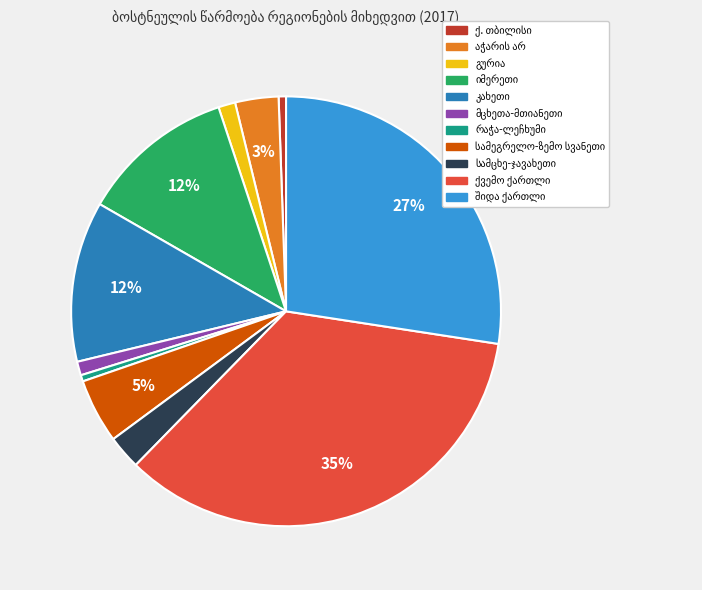

Is there a majority slice in this chart?

No